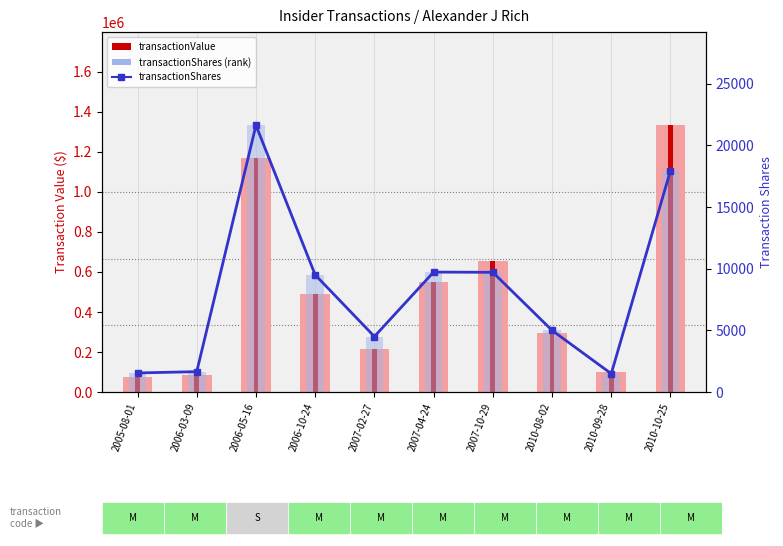

At which category is the sum across all series the highest?

2010-10-25